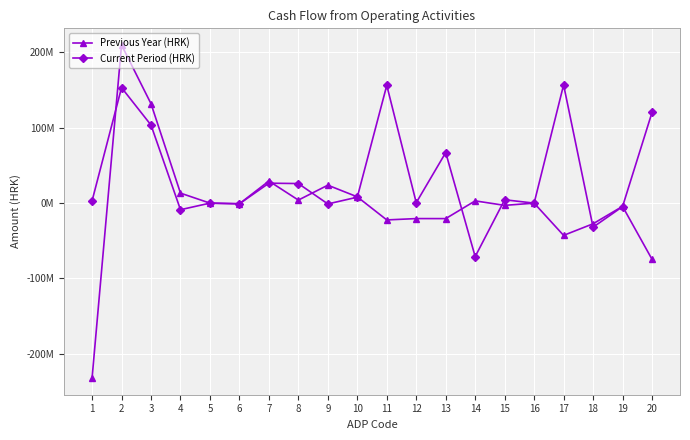

What are all the series names shown in the legend?

Previous Year (HRK), Current Period (HRK)